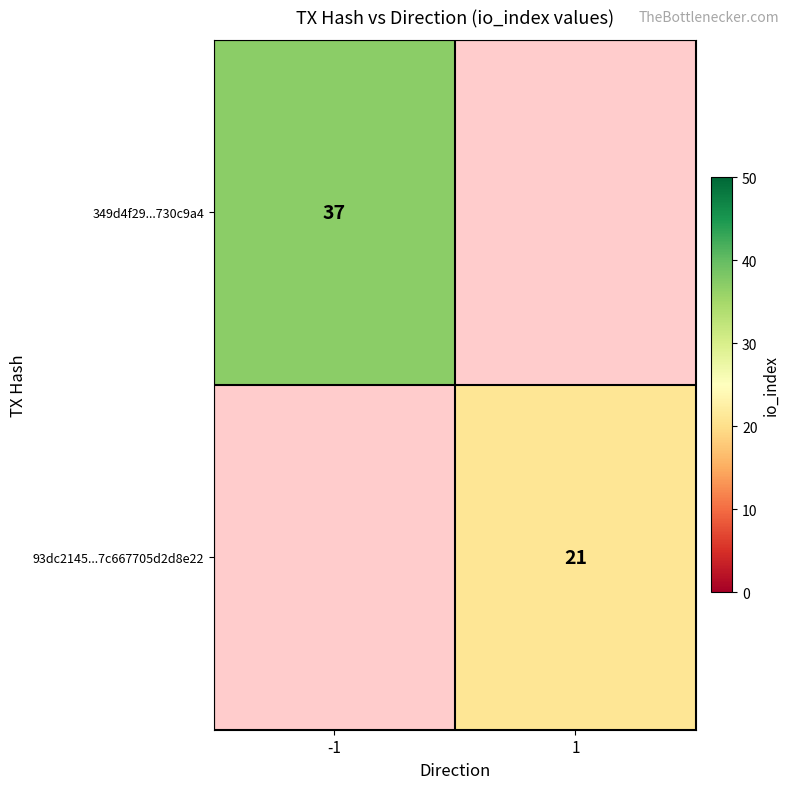

How many categories are shown in the chart?

2